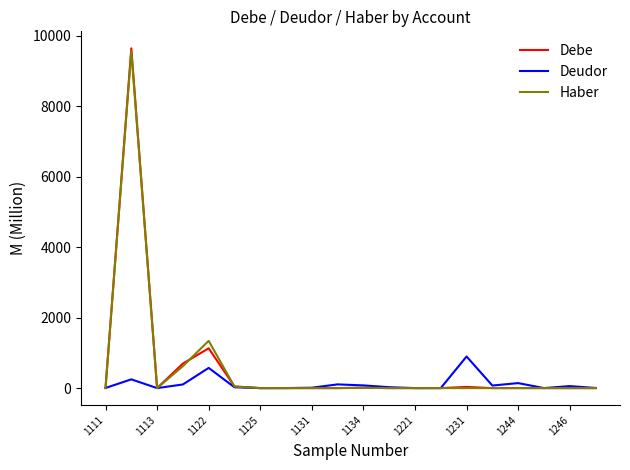

What are all the series names shown in the legend?

Debe, Deudor, Haber